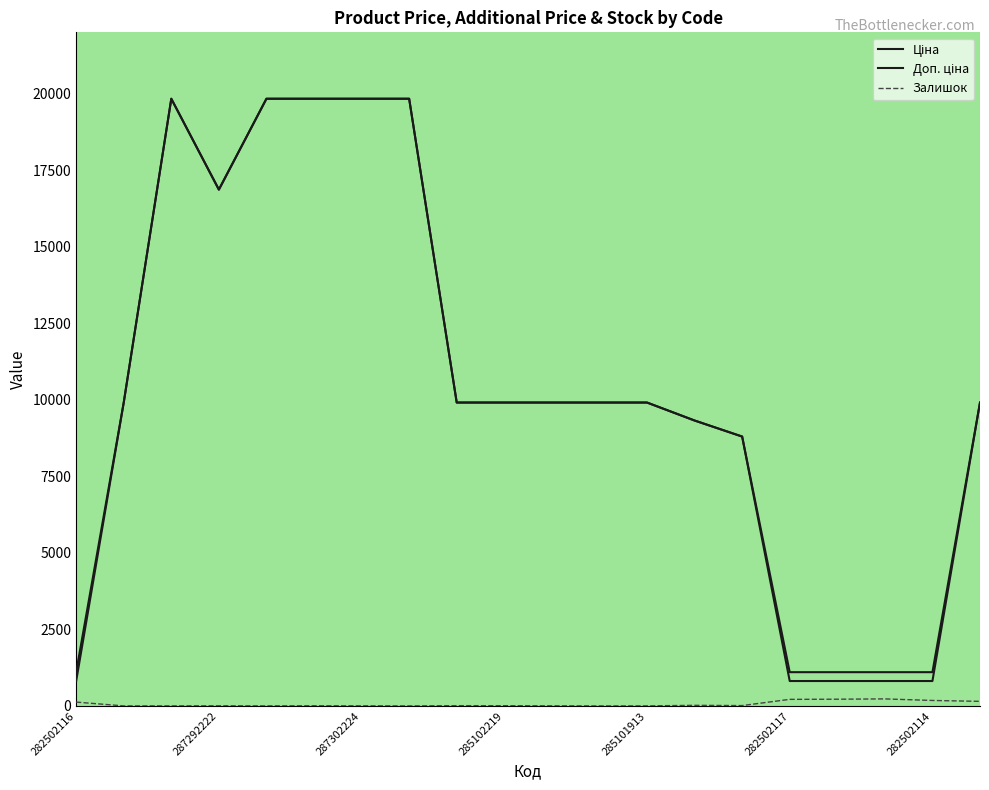

True or false: Доп. ціна has more than 2 interior local peaks.

False